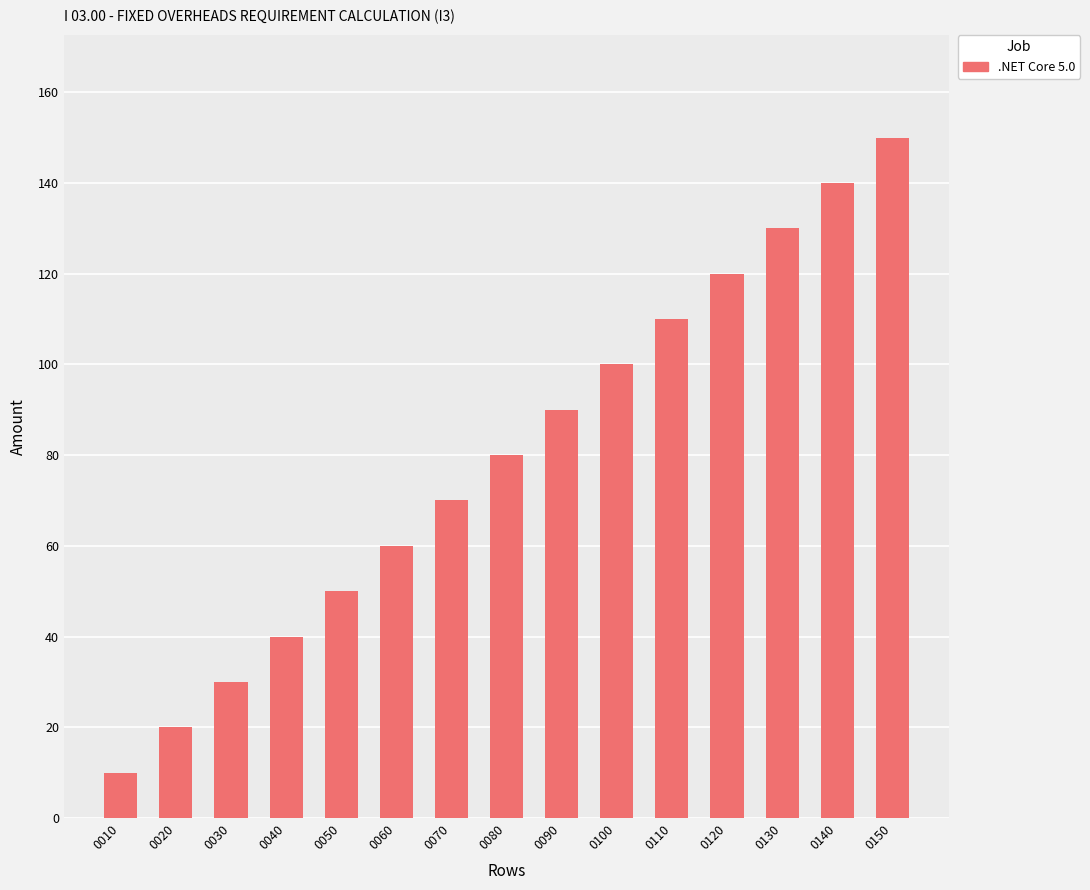

Reading left to right, extract all data points from this chart.

0010=10	0020=20	0030=30	0040=40	0050=50	0060=60	0070=70	0080=80	0090=90	0100=100	0110=110	0120=120	0130=130	0140=140	0150=150